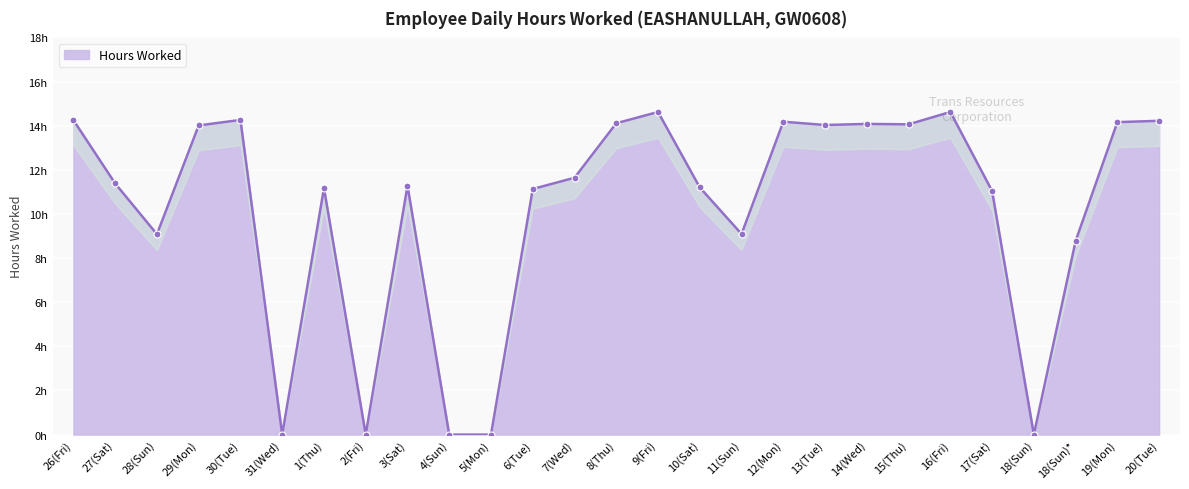

The value at 17(Sat) is 11.0. True or false?

True